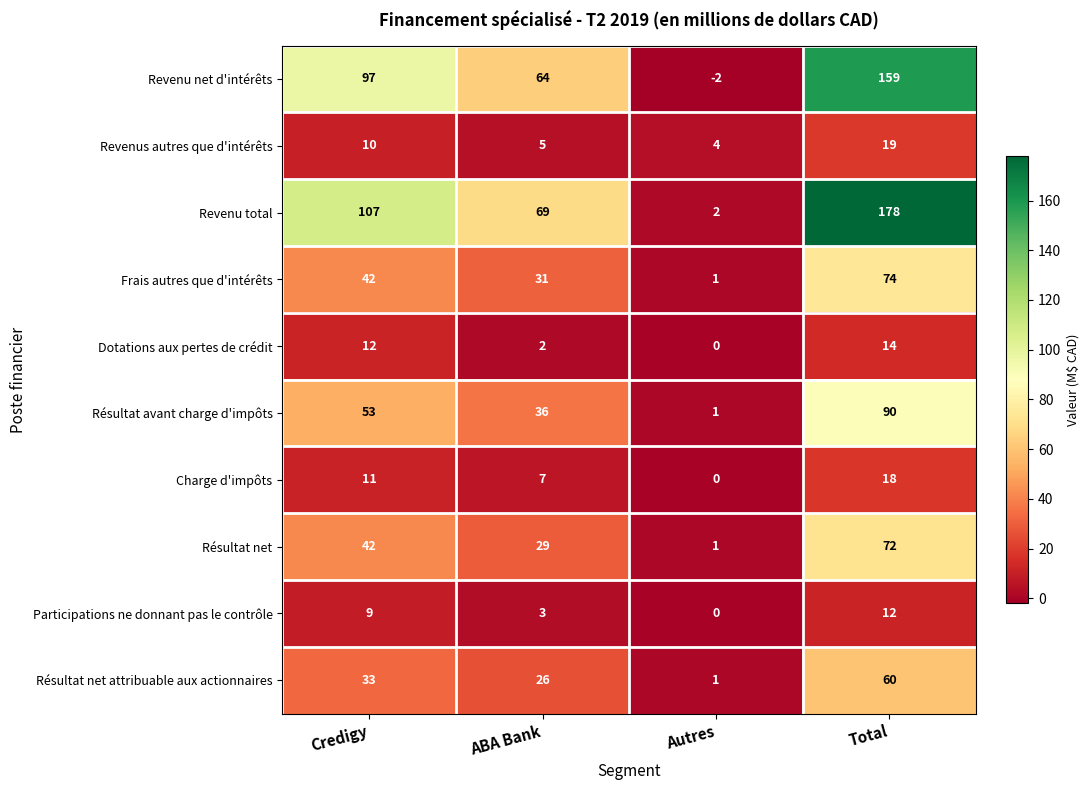

Is it true that Résultat net equals 42 at Credigy?

True